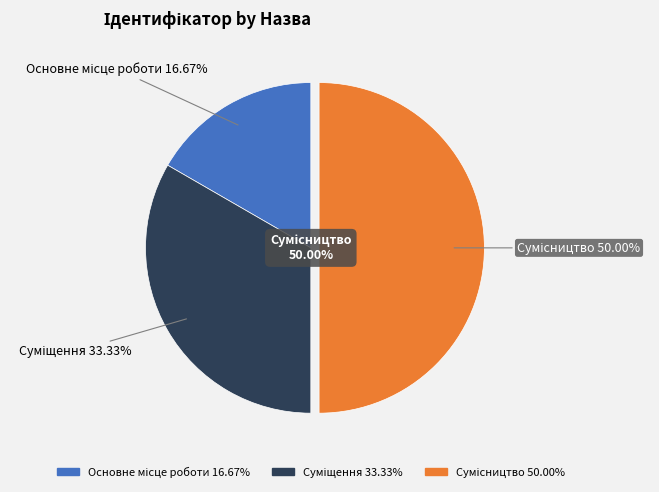

Is it true that Сумісництво is 62% of the pie?

False